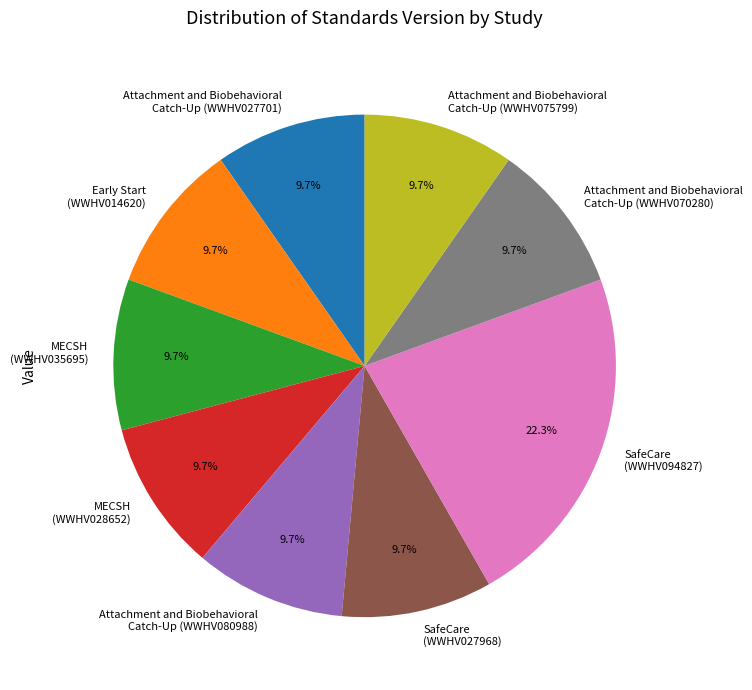

Does any single category account for the majority?

No